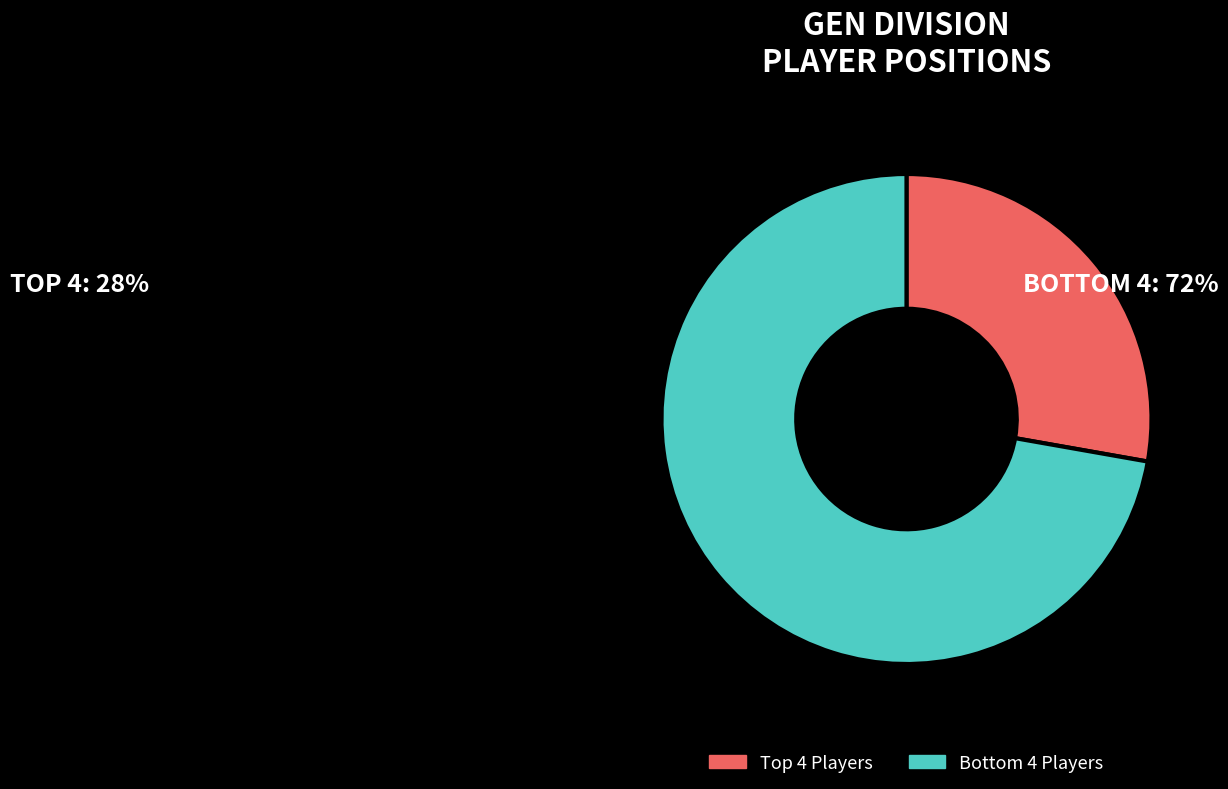

Is there any slice that represents more than half of the pie?

Yes